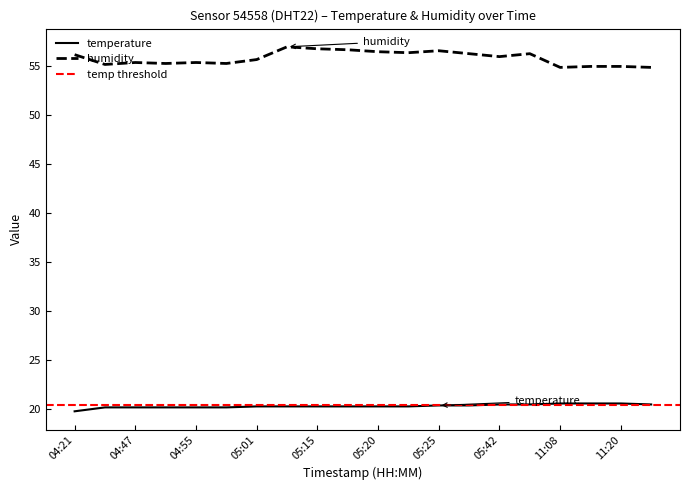

True or false: temperature and humidity intersect in this chart.

False